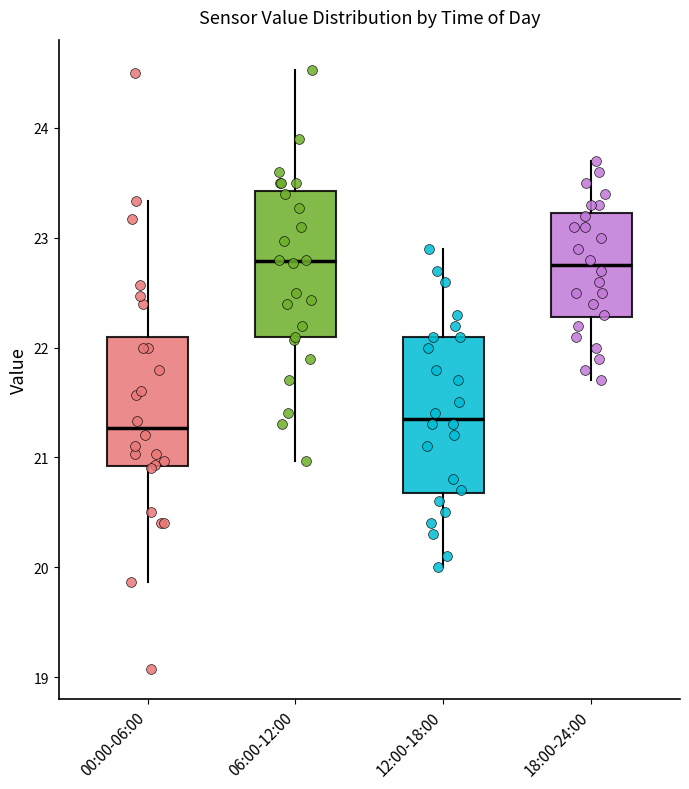

Where does the lower whisker of the box for 06:00-12:00 end on the y-axis? The values are not printed on the chart, so give them approximately, as read against the axis.

21.0